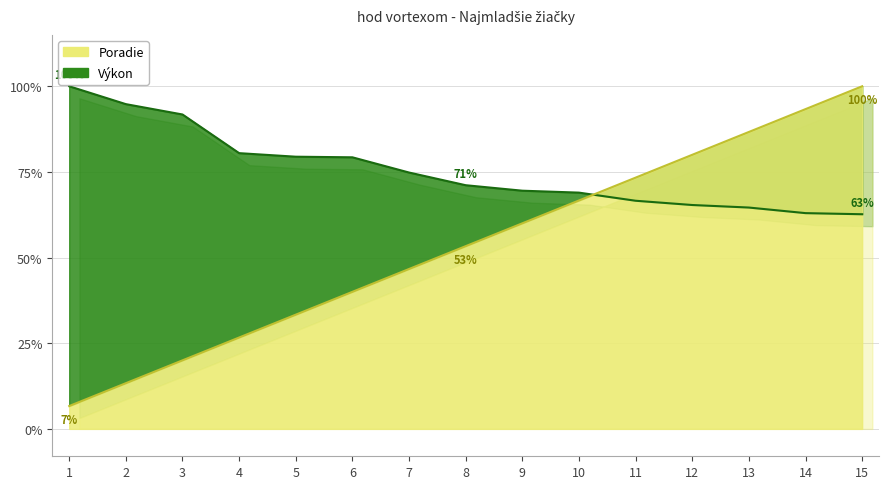

At which label does Poradie reach its minimum?

1